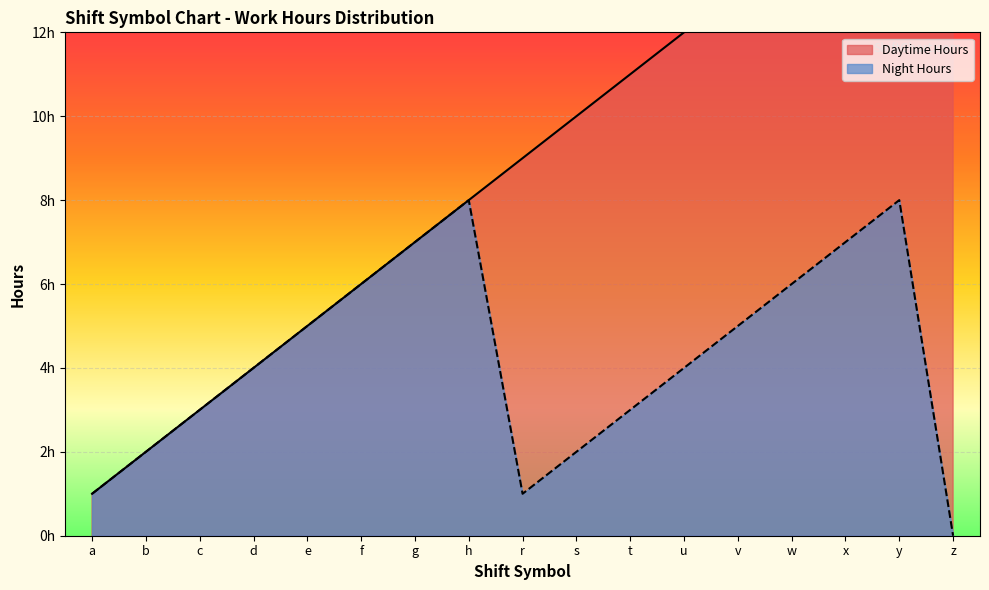

What is the difference between the Daytime Hours values at e and d?

1